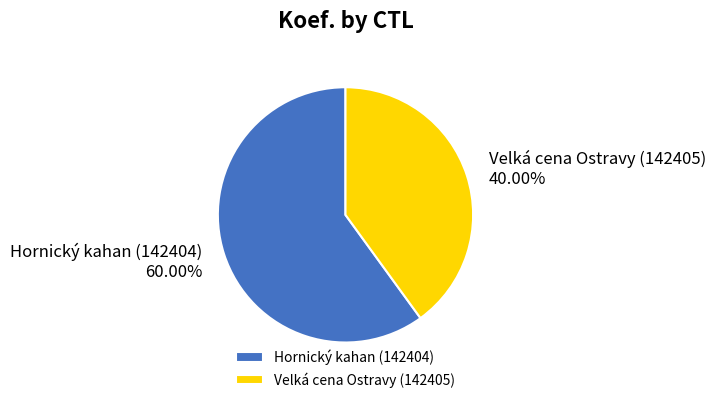

Which slice is the smallest?

Velká cena Ostravy (142405)